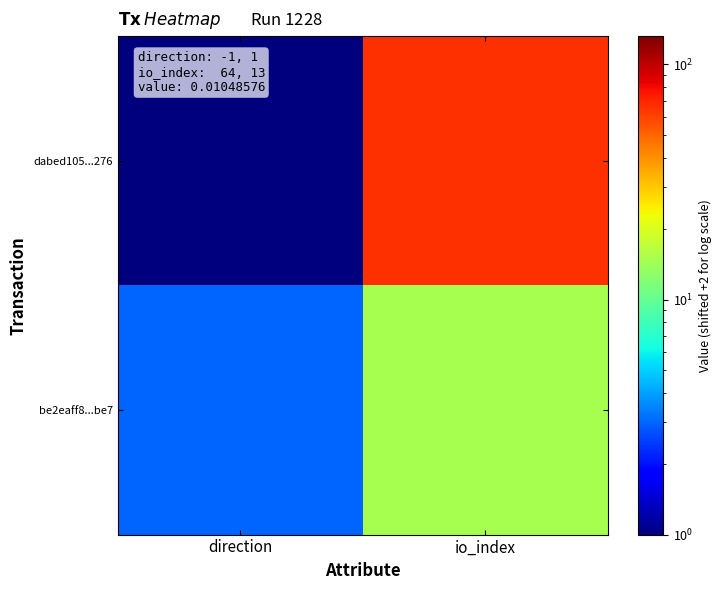

Reading left to right, what are all the values shown in this chart?

dabed105...276: direction=1	io_index=66
be2eaff8...be7: direction=3	io_index=15